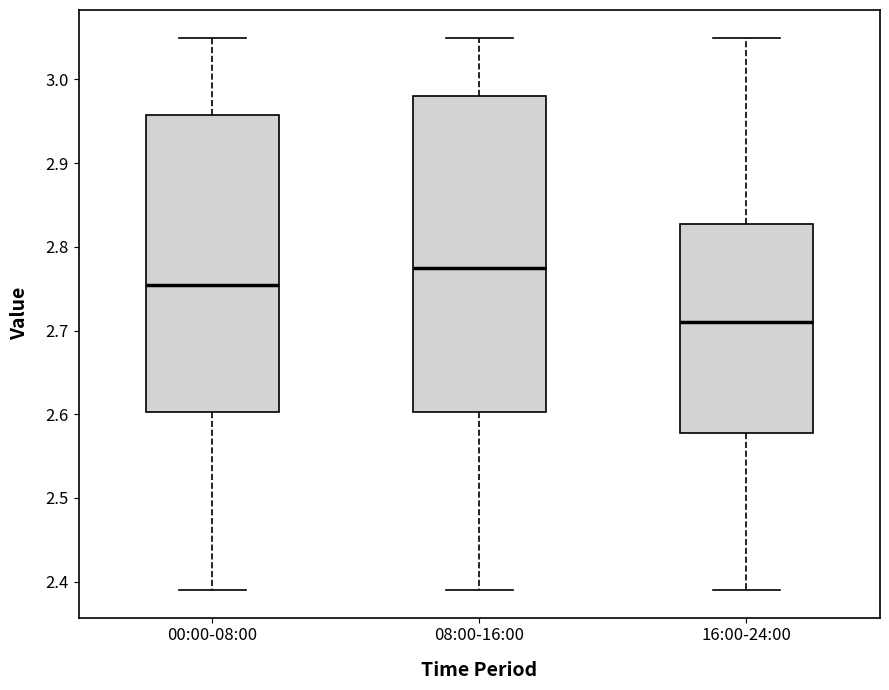

Reading left to right, read every box against the y-axis: the position of its median line, the range the box covers, and the ends of its whiskers. The values are not printed on the chart, so give them approximately, as read against the axis.

00:00-08:00: median 2.76, box 2.60 to 2.96, whiskers 2.39 to 3.05
08:00-16:00: median 2.78, box 2.60 to 2.98, whiskers 2.39 to 3.05
16:00-24:00: median 2.71, box 2.58 to 2.83, whiskers 2.39 to 3.05